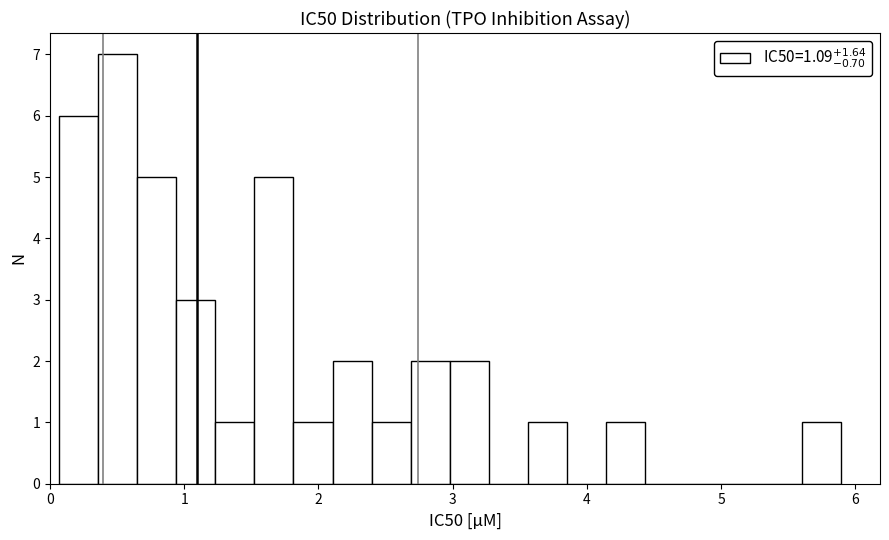

Around what value on the x-axis is the tallest bar? Give the approximate position of its centre, as read against the axis.

0.5